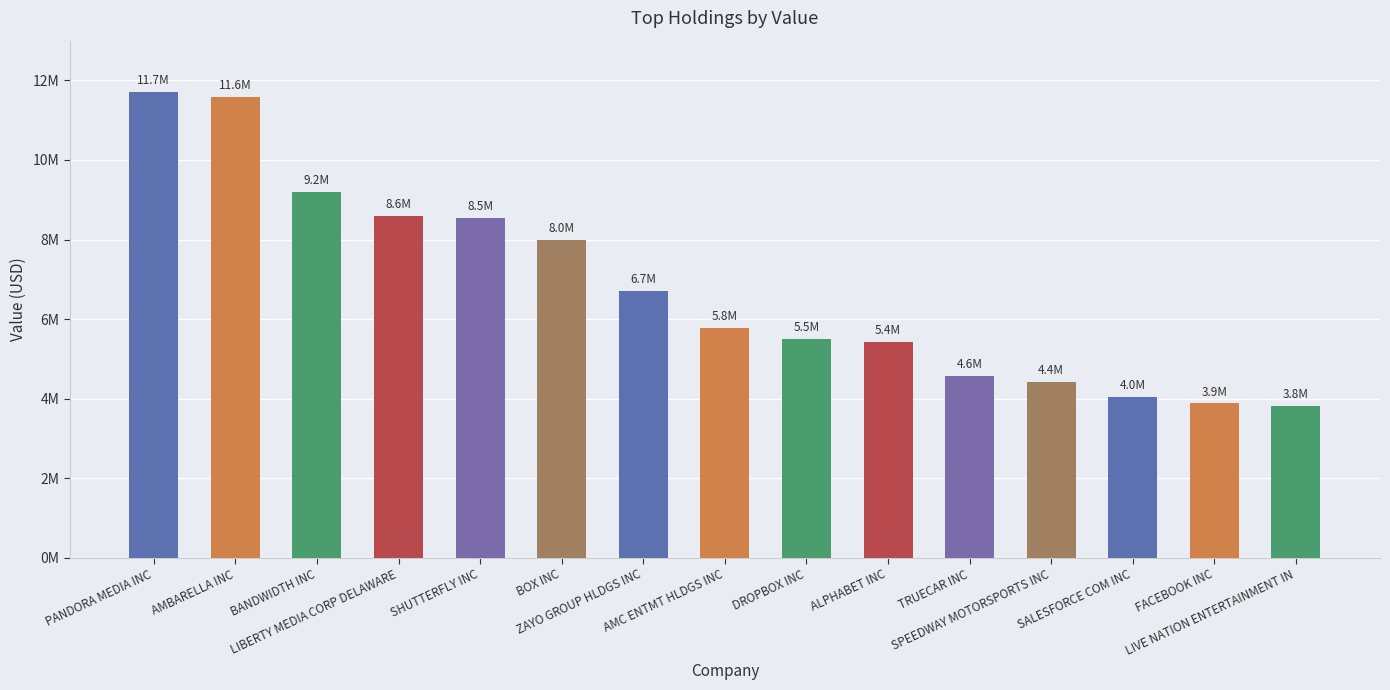

Are the bars horizontal?

No